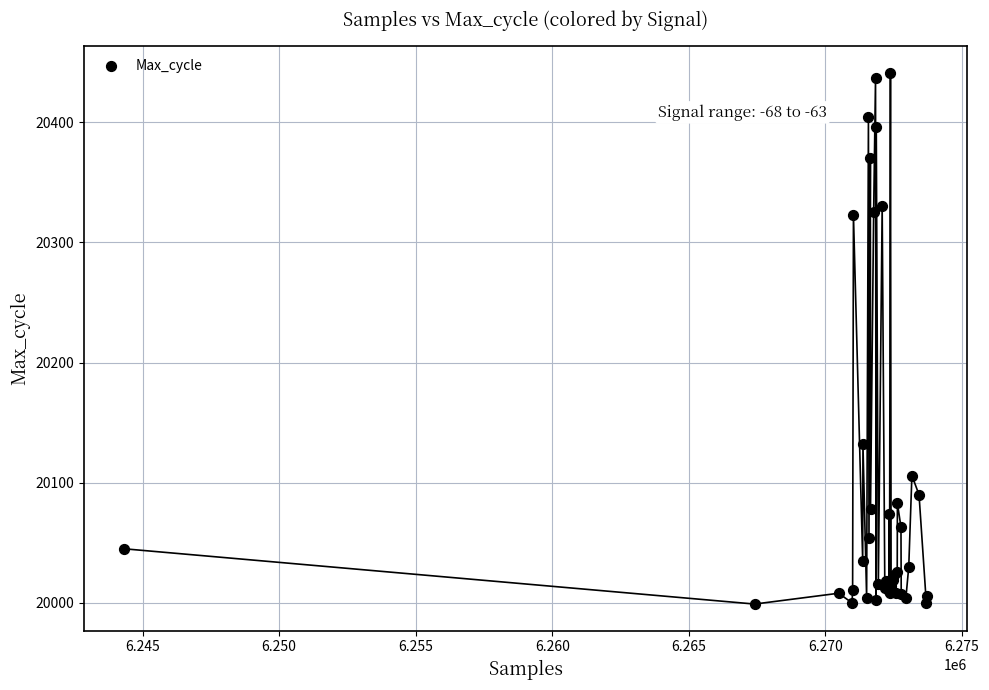

What Y value in the scatter plot is closest to 20220?

20132